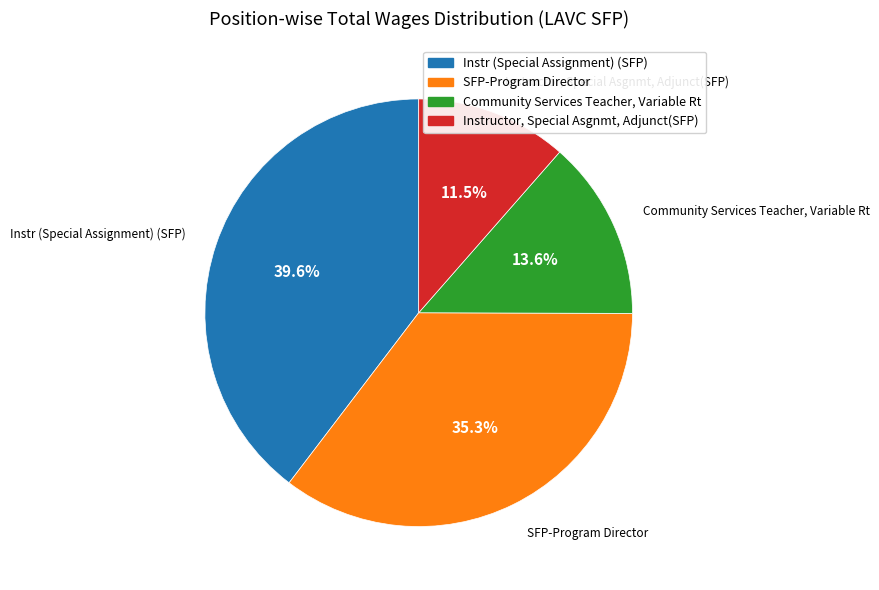

Count the number of slices in the pie.

4